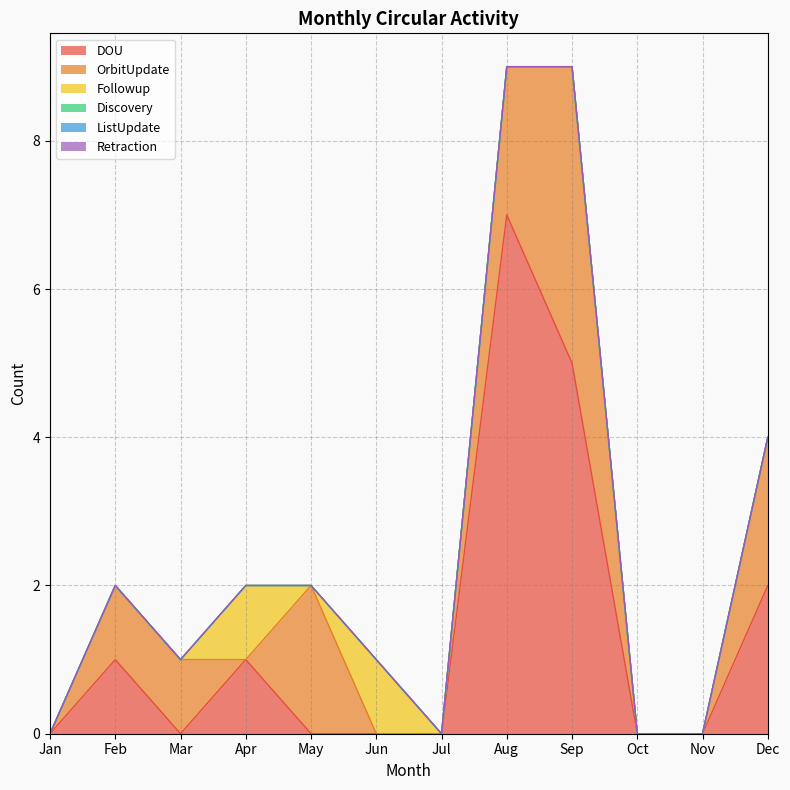

True or false: OrbitUpdate has a value of 0 at Aug.

False